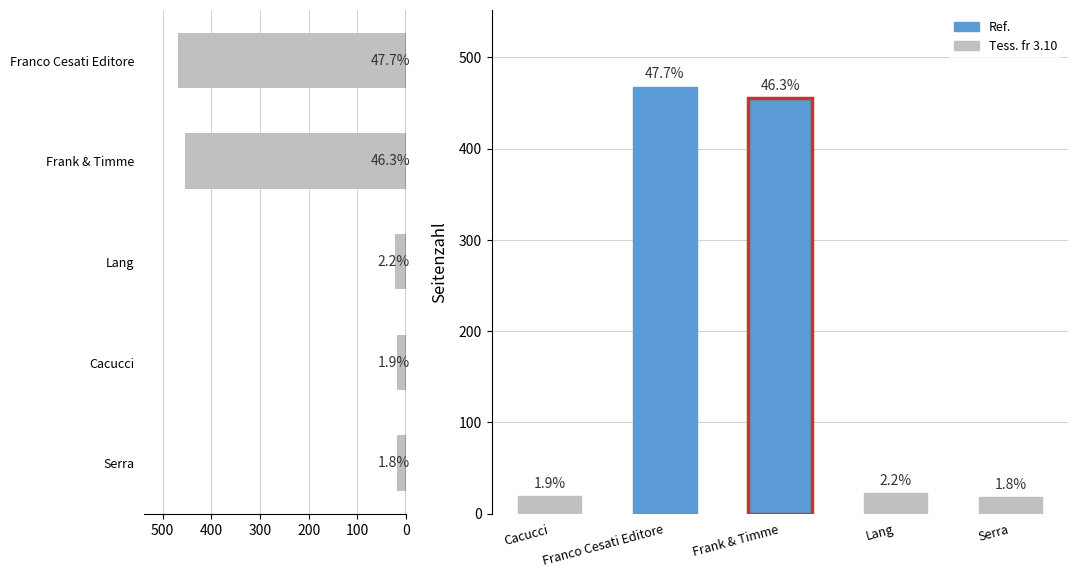

Reading left to right, extract all data points from this chart.

18	19	22	455	468